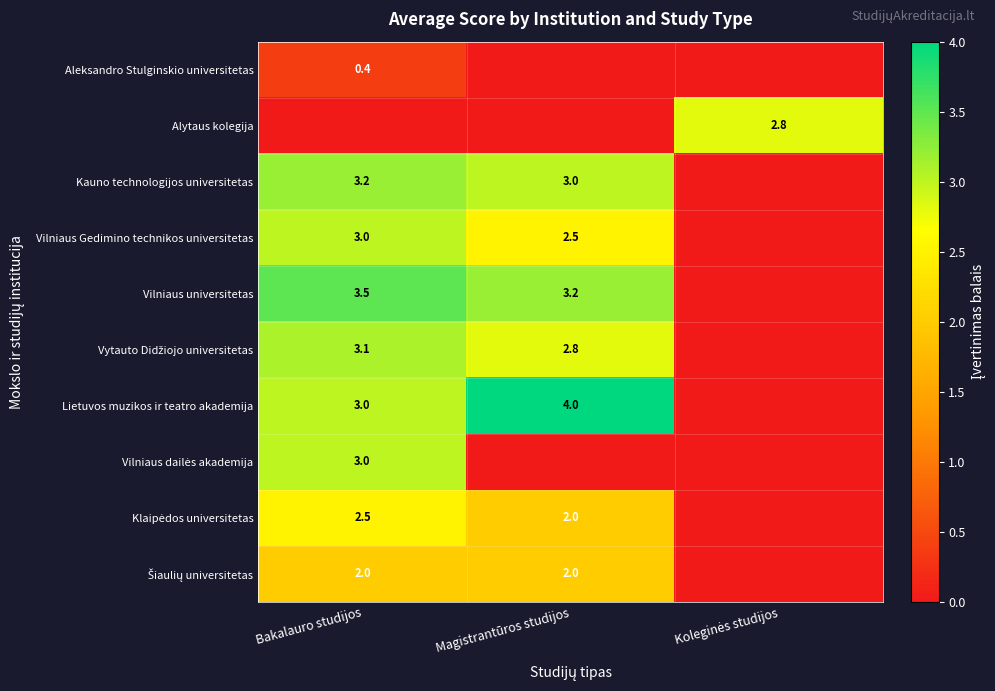

The Vilniaus universitetas series shows 1.8 at Bakalauro studijos. True or false?

False